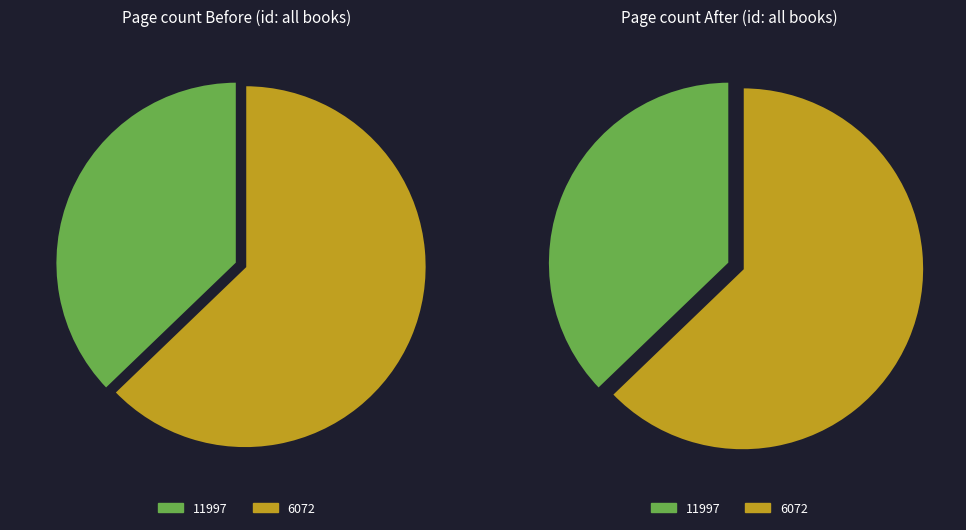

To the nearest percent, what is the difference between the largest and smallest slice percentages?

26%